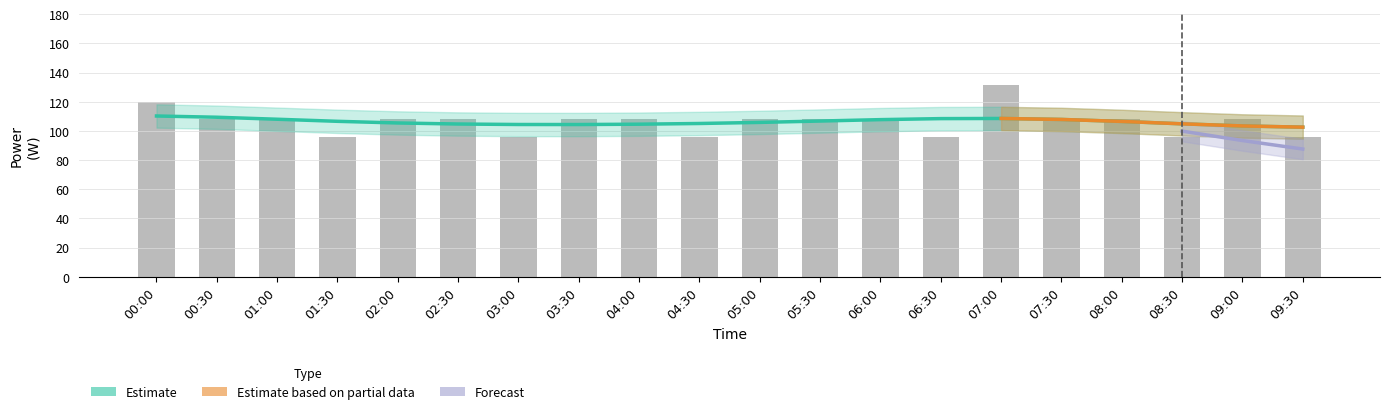

Where is the data nearest to the value 113?

00:30